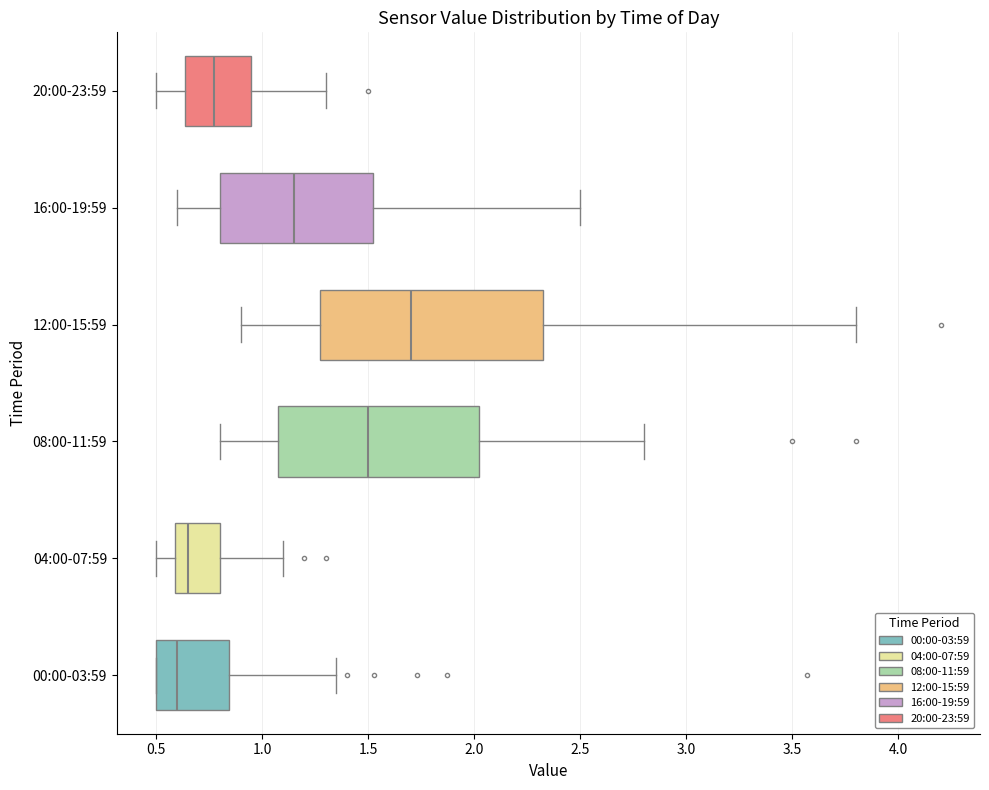

Reading bottom to top, read every box against the x-axis: the position of its median line, the range the box covers, and the ends of its whiskers. The values are not printed on the chart, so give them approximately, as read against the axis.

00:00-03:59: median 0.60, box 0.50 to 0.85, whiskers 0.50 to 1.35
04:00-07:59: median 0.65, box 0.60 to 0.80, whiskers 0.50 to 1.10
08:00-11:59: median 1.50, box 1.10 to 2.05, whiskers 0.80 to 2.80
12:00-15:59: median 1.70, box 1.30 to 2.35, whiskers 0.90 to 3.80
16:00-19:59: median 1.15, box 0.80 to 1.55, whiskers 0.60 to 2.50
20:00-23:59: median 0.80, box 0.65 to 0.95, whiskers 0.50 to 1.30